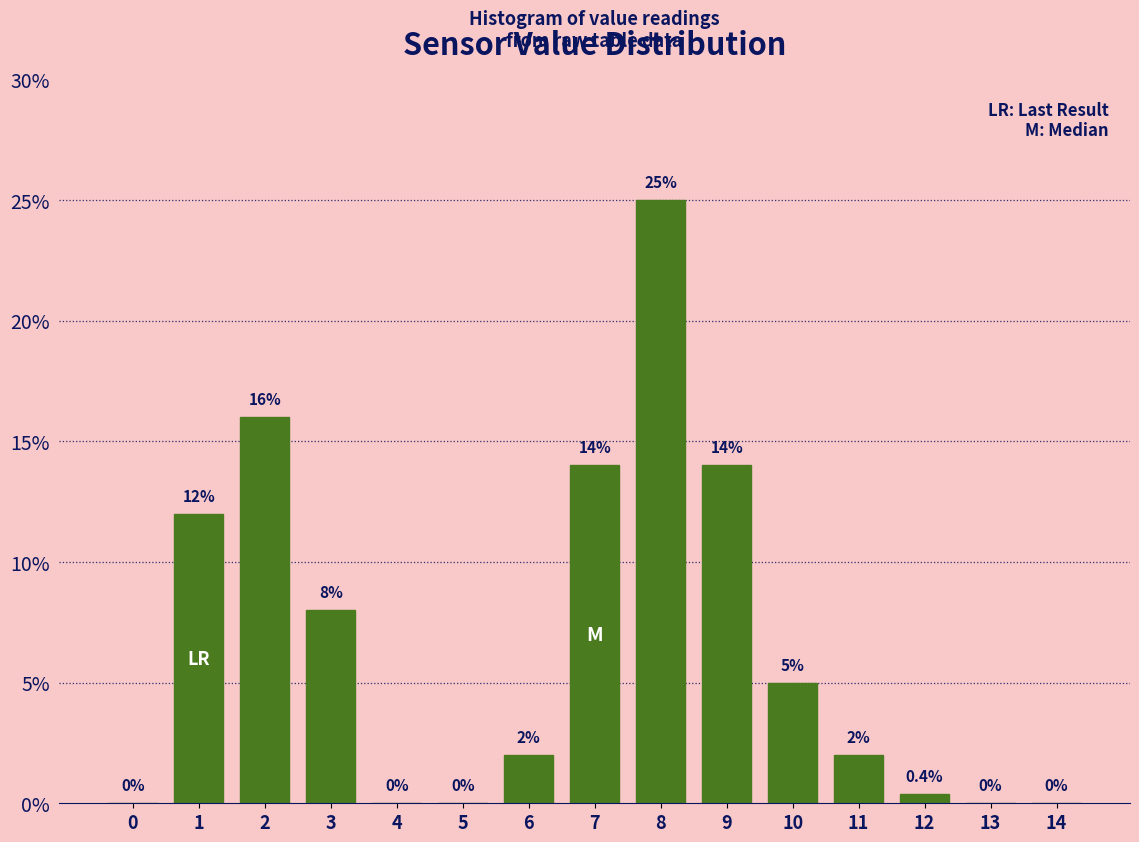

Reading left to right, list all the values displayed in this chart.

0=0.0	1=12.0	2=16.0	3=8.0	4=0.0	5=0.0	6=2.0	7=14.0	8=25.0	9=14.0	10=5.0	11=2.0	12=0.4	13=0.0	14=0.0